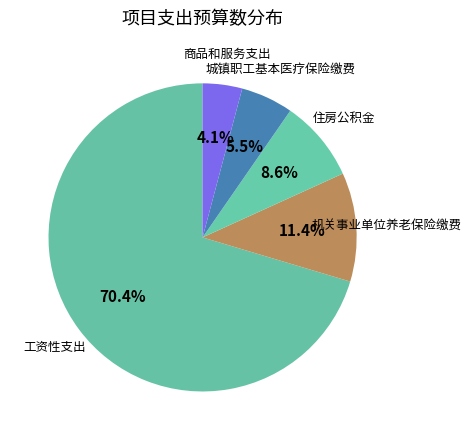

Approximately how many times larger is the value at 城镇职工基本医疗保险缴费 compared to 商品和服务支出?

1.3